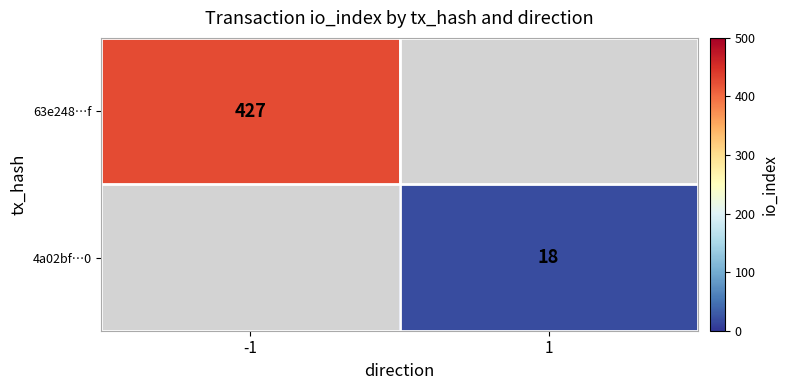

The 63e248…f series shows 210 at -1. True or false?

False